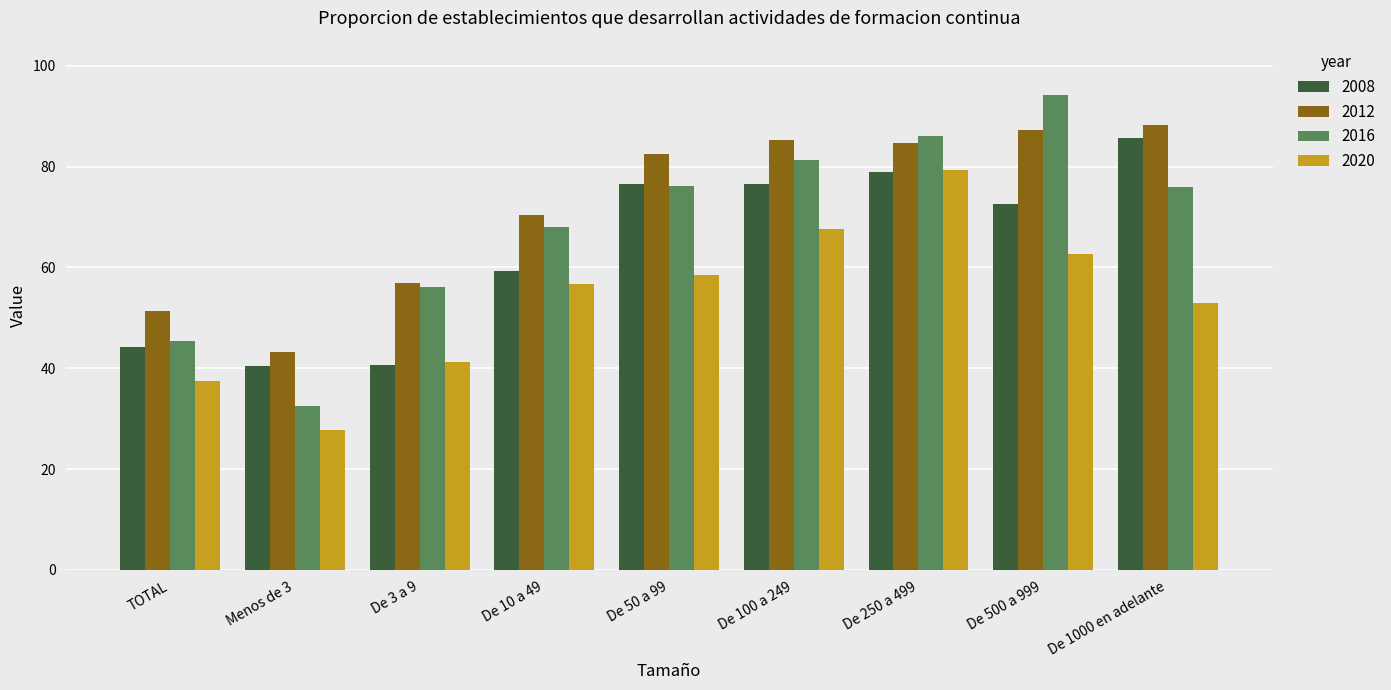

What is the difference between the maximum and minimum values in the 2020 series?

51.6